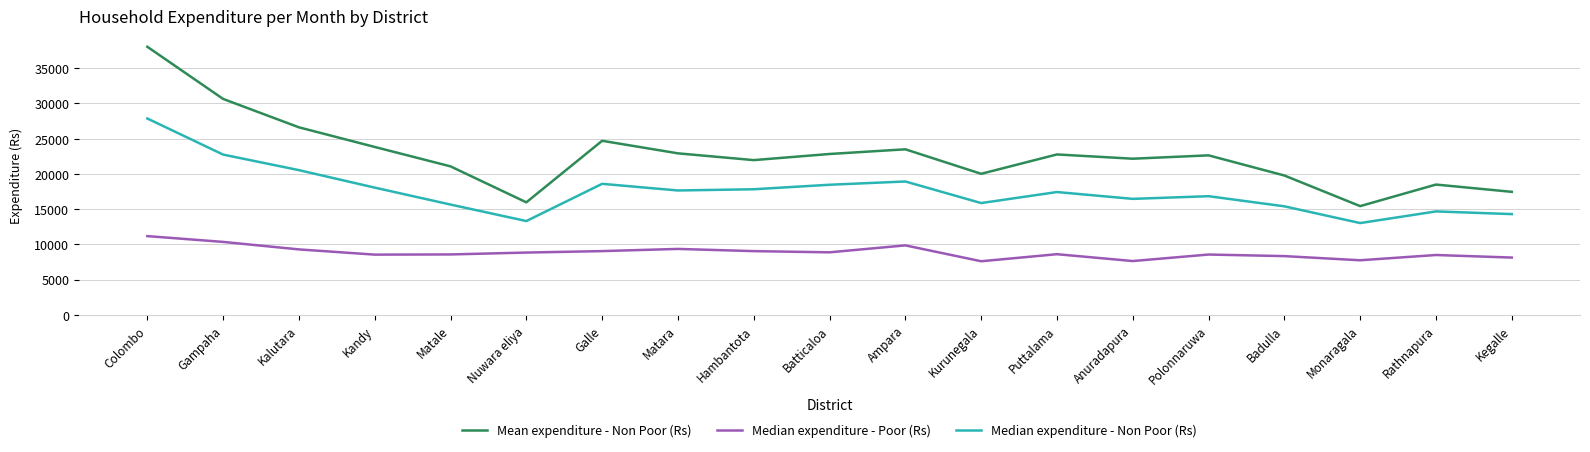

Is the value of Median expenditure - Poor (Rs) at Kandy greater than the value of Mean expenditure - Non Poor (Rs) at Colombo?

No